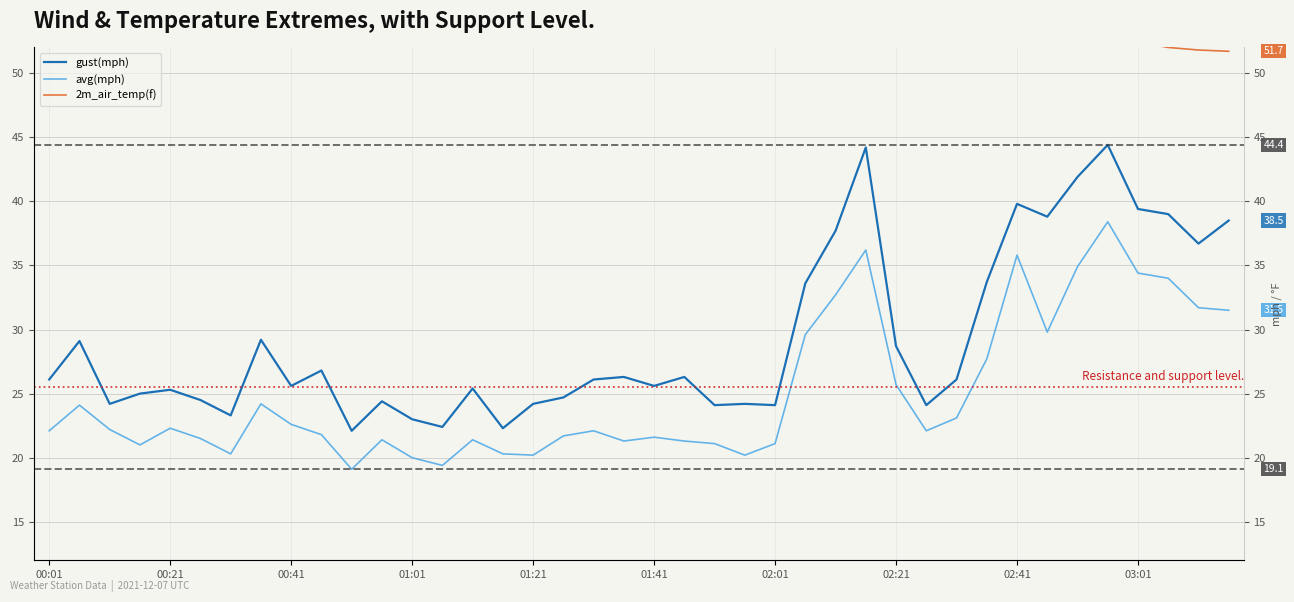

How many data points in gust(mph) are less than 26?

19